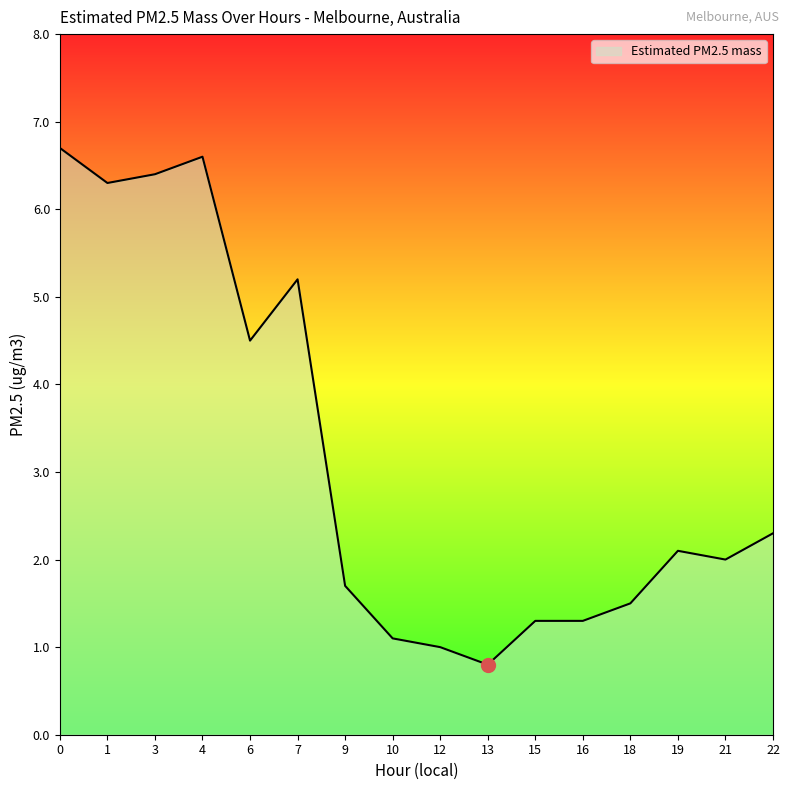

What is the change in value from 0 to 4?

-0.1